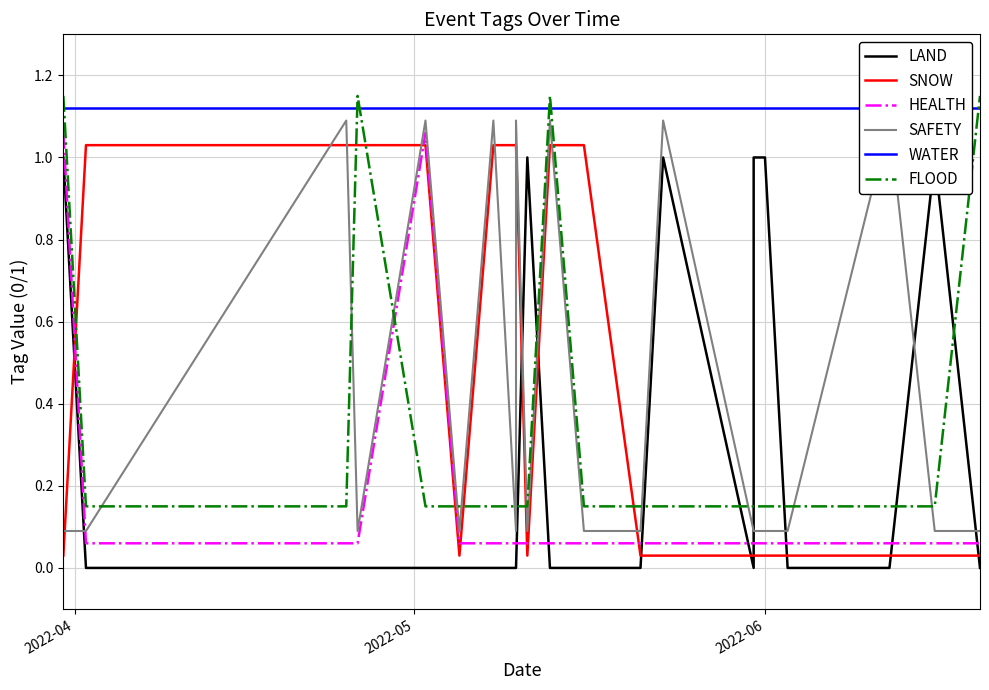

What is the difference between the second highest and minimum values in the FLOOD series?

1.0